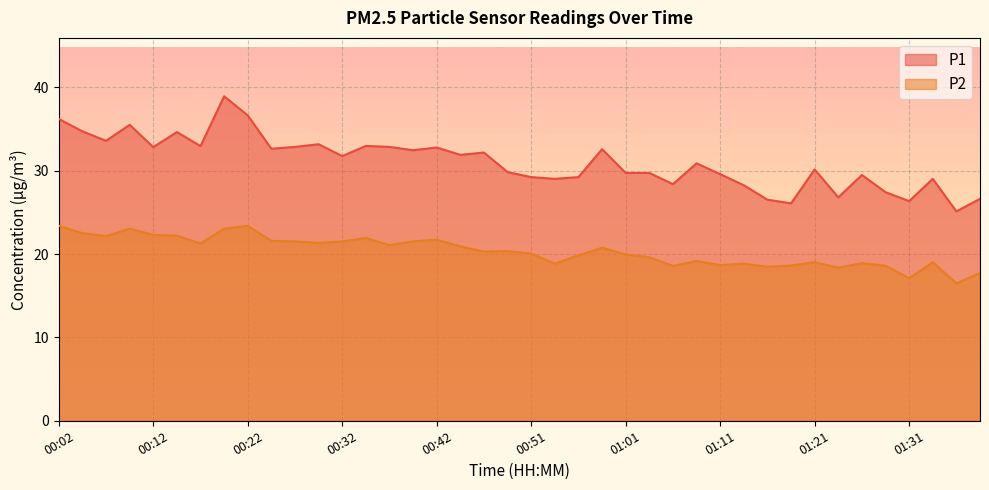

True or false: P2 and P1 cross at least once.

False